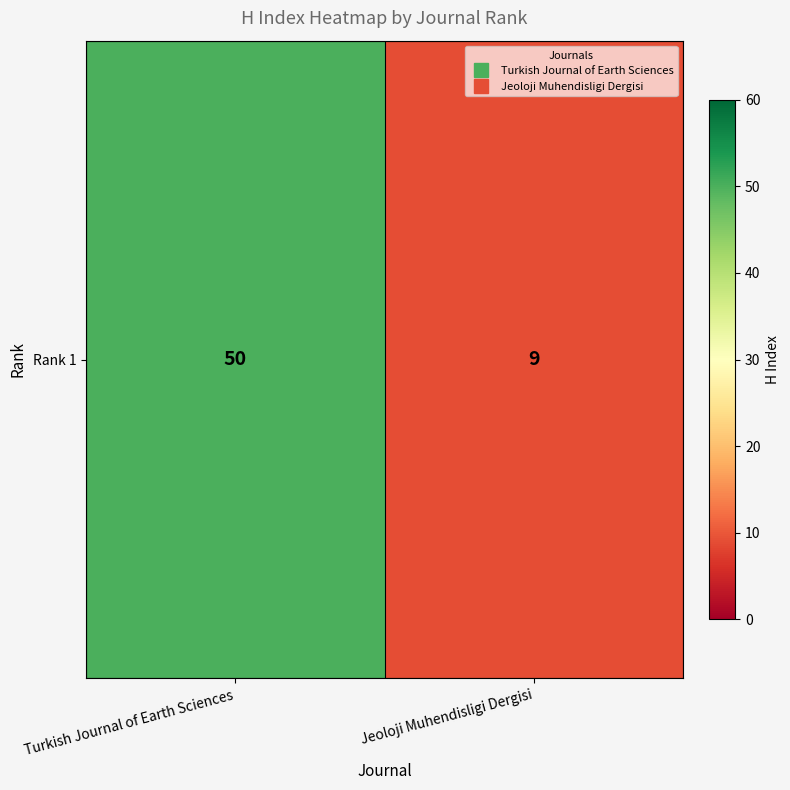

Reading left to right, transcribe all the data shown in this chart.

Turkish Journal of Earth Sciences=50	Jeoloji Muhendisligi Dergisi=9